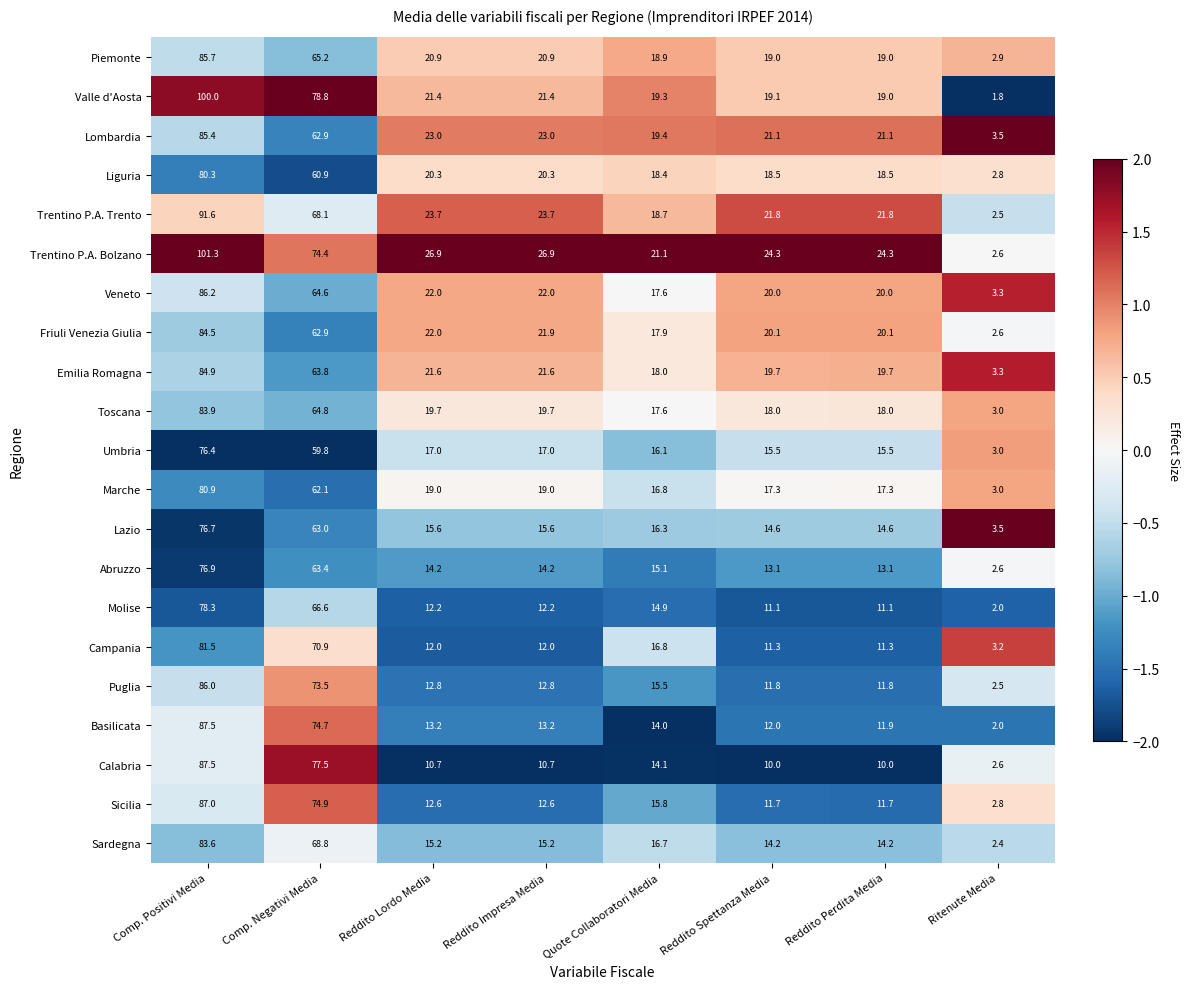

What is the difference between the highest and lowest values at Reddito Perdita Media?

14.3